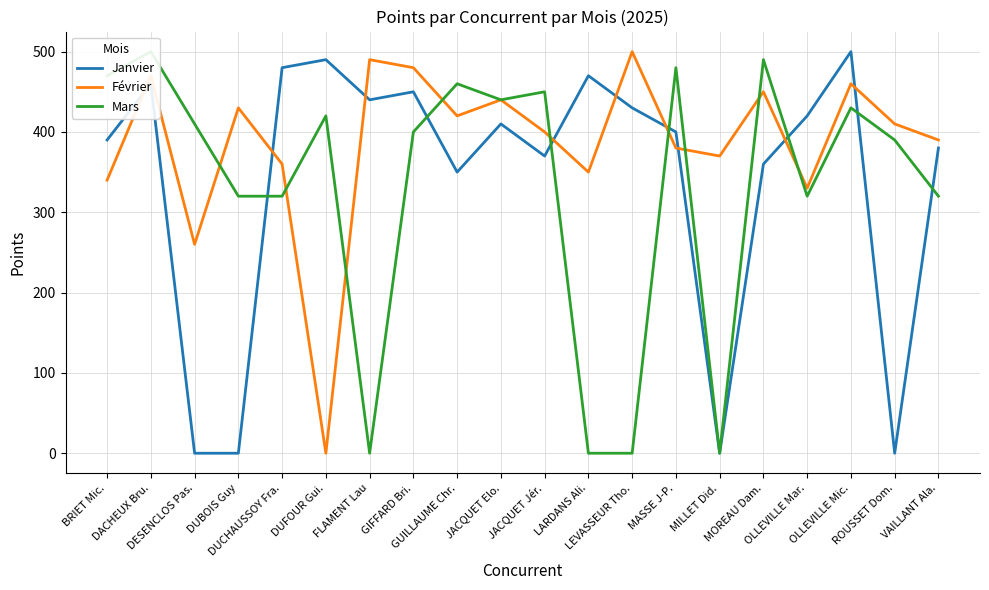

Which category has the highest value across all series?

OLLEVILLE Mic.